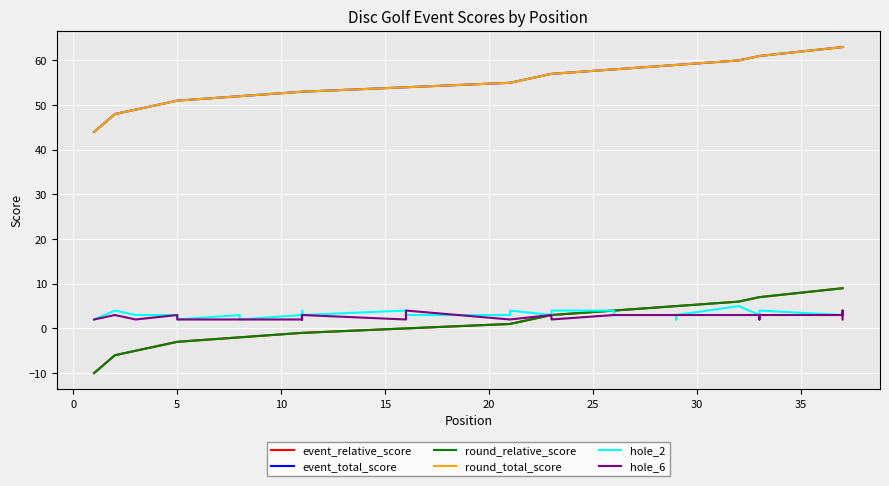

List the series in order of their peak value, highest first.

event_total_score, round_total_score, event_relative_score, round_relative_score, hole_2, hole_6